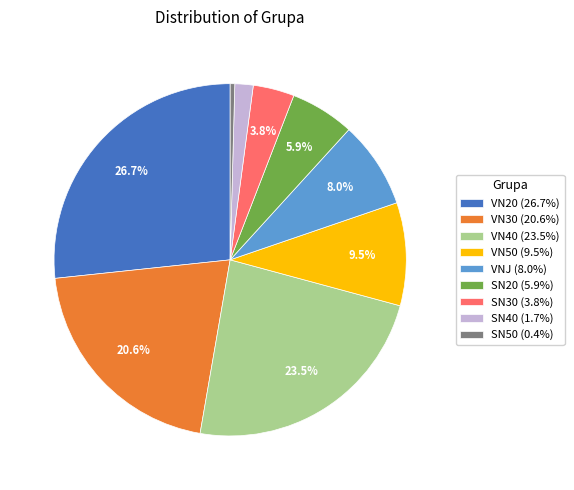

What is the largest slice in the pie chart?

VN20